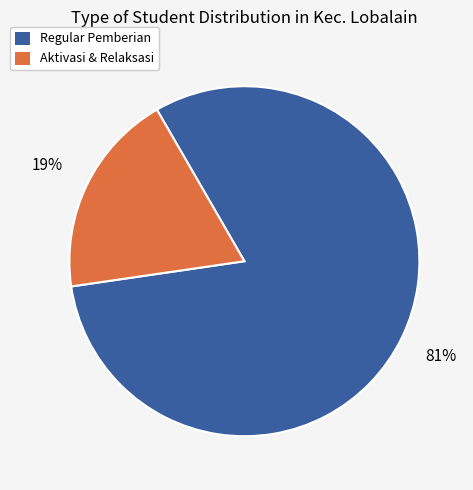

What percentage is the Aktivasi & Relaksasi slice, to the nearest percent?

19%